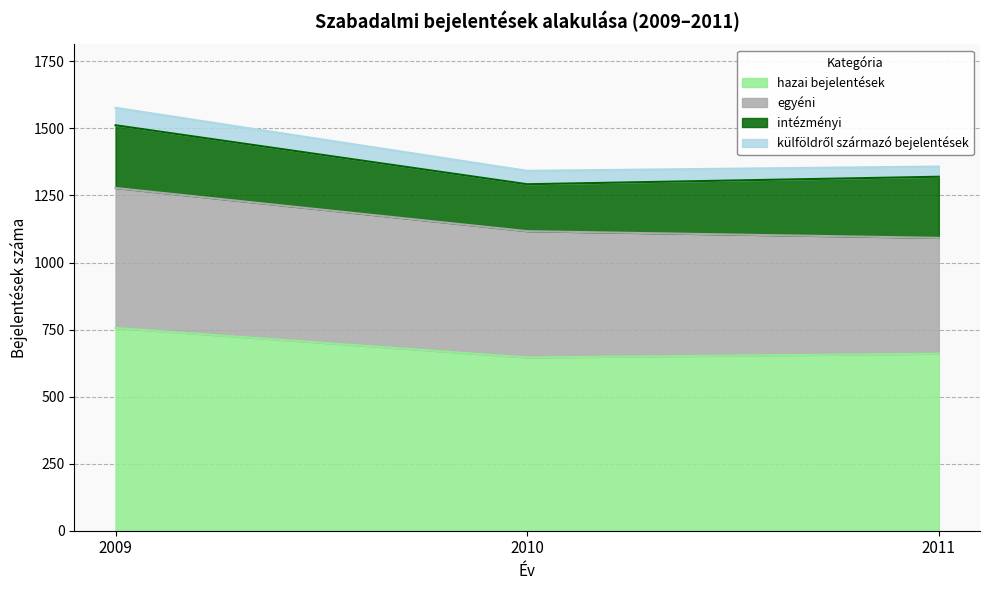

Rank the series by their average value, from lowest to highest.

külföldről származó bejelentések, intézményi, egyéni, hazai bejelentések